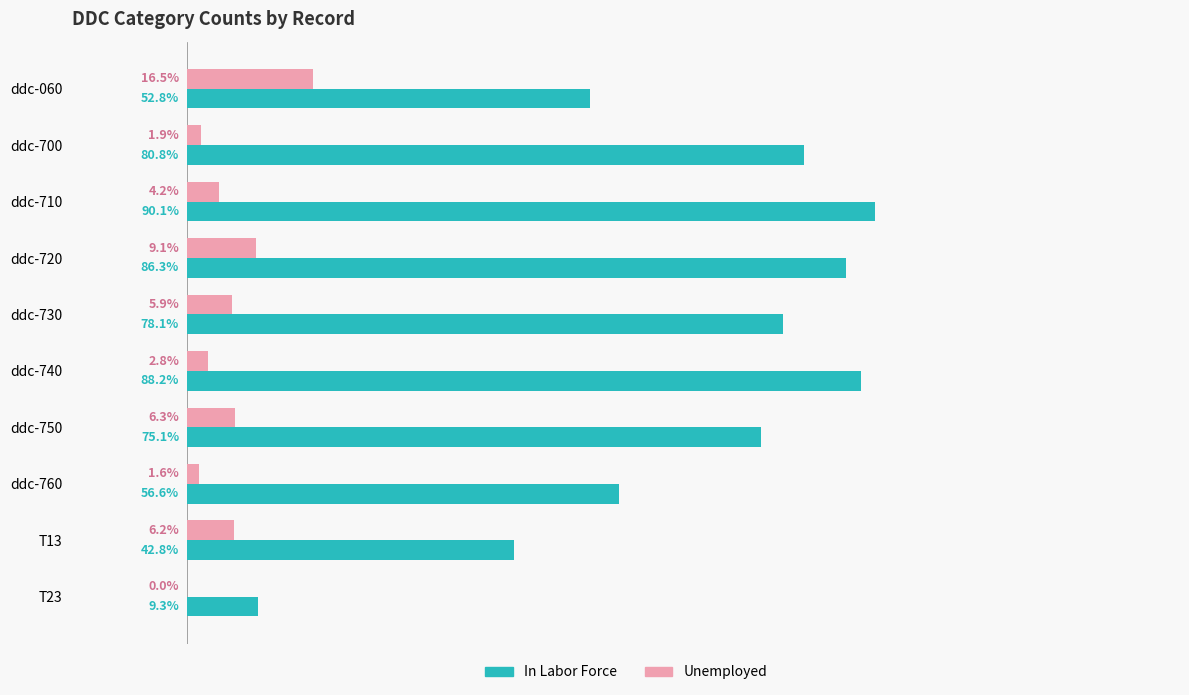

Which series changed the most between ddc-700 and ddc-730?

Unemployed